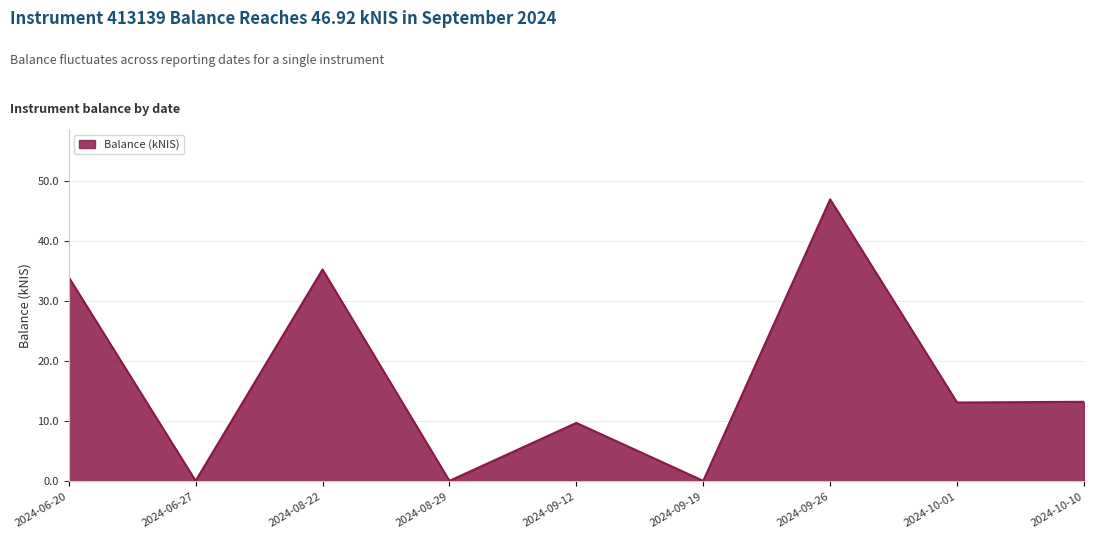

What position from the left is 2024-09-26?

7